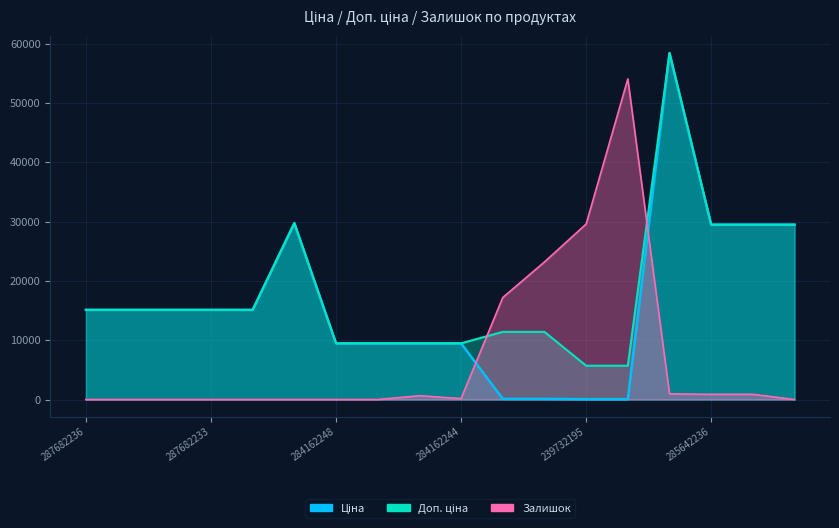

Which series changed the most between 284162245 and 239732195?

Залишок